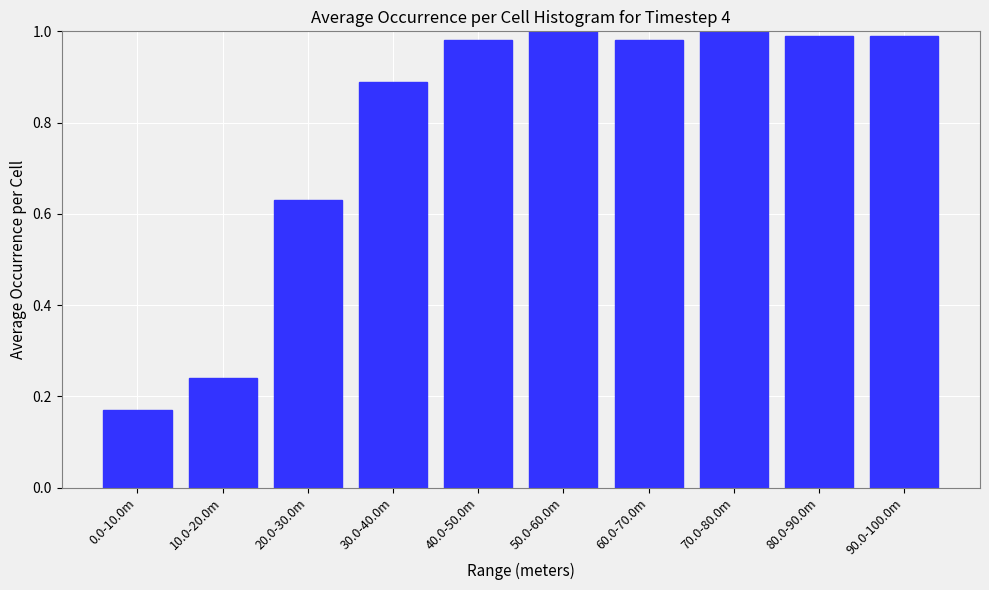

What is the change in value from 0.0-10.0m to 70.0-80.0m?

+0.8